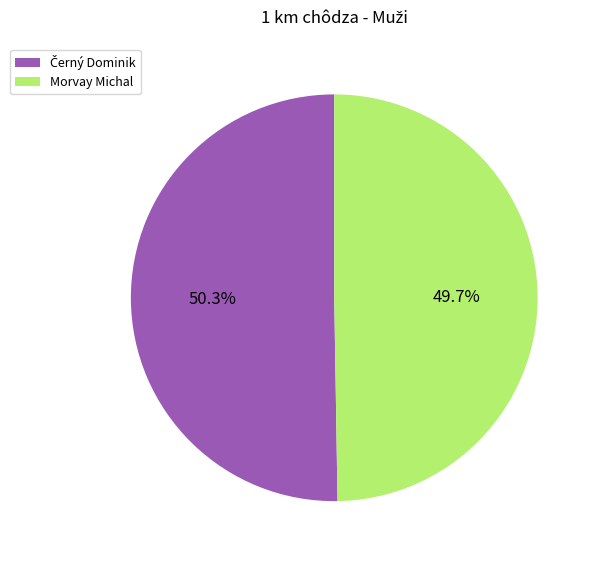

What percentage is NOT represented by Morvay Michal?

50.3%